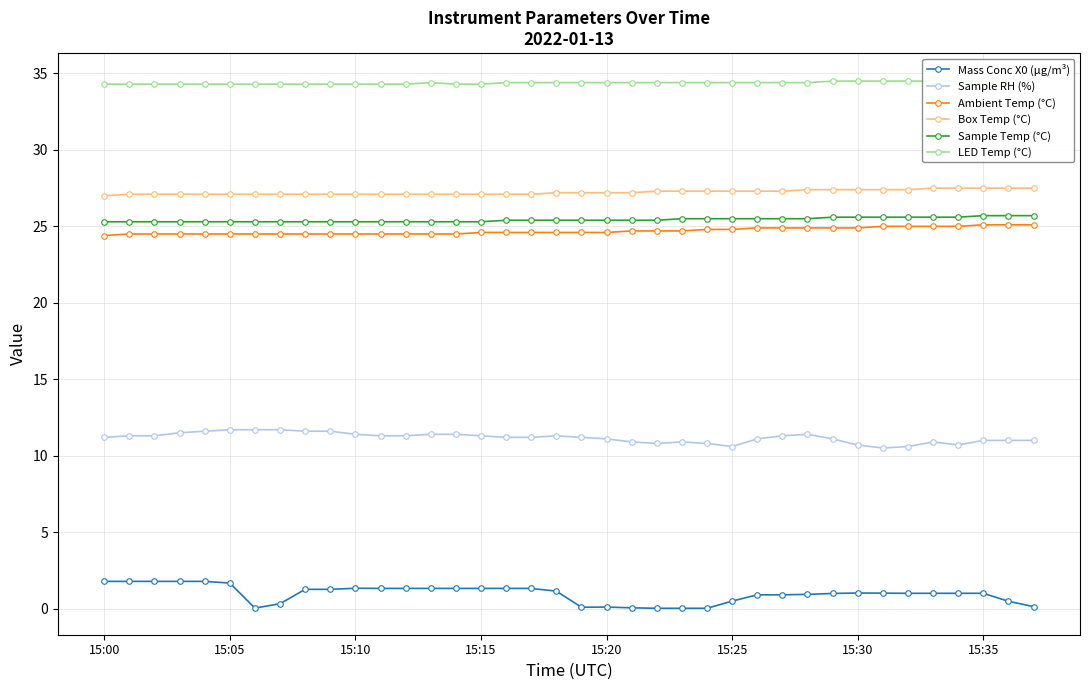

What is the difference between the maximum and second lowest values in the Ambient Temp (°C) series?

0.6